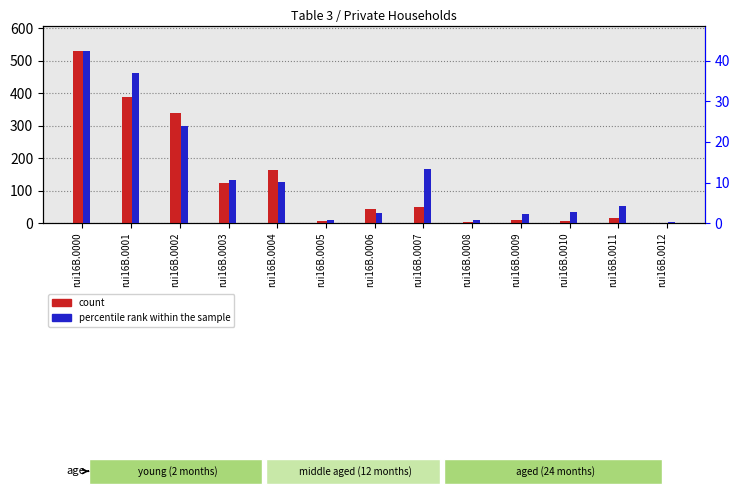

True or false: count has a value of 0.5 at rui16B.0008.

False